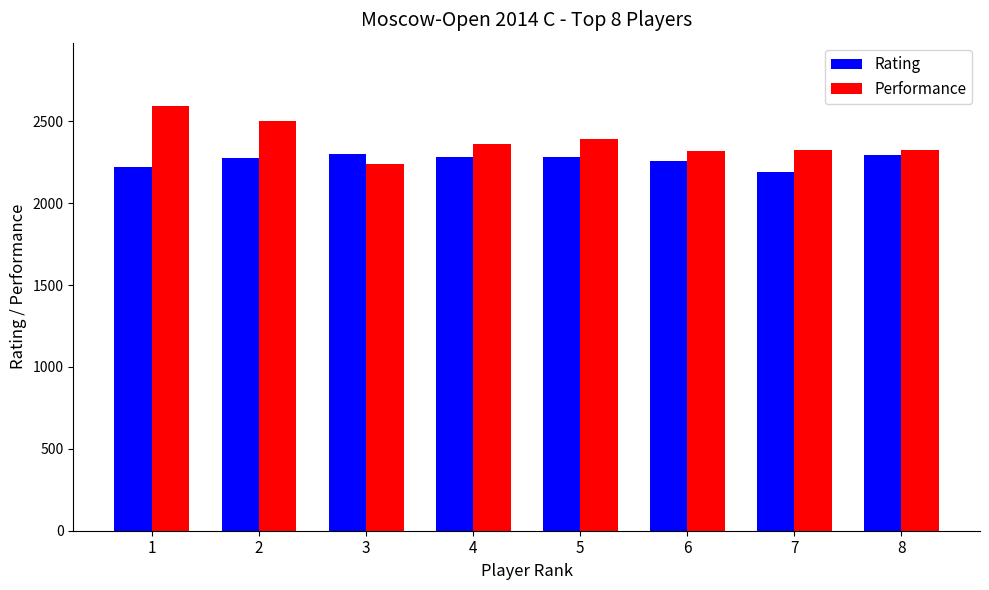

Which series changed the most between 2 and 8?

Performance